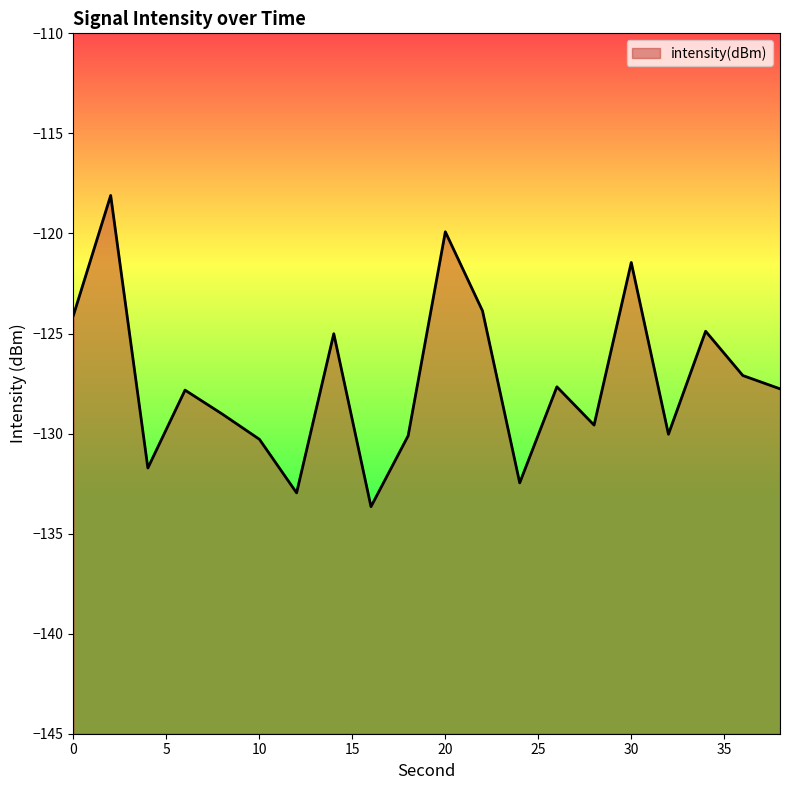

Does the chart have visible grid lines?

No